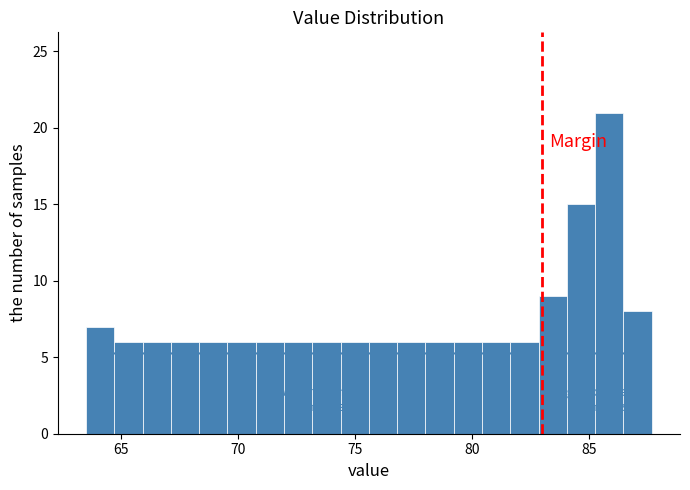

Read against the x-axis, roughly where is the centre of the tallest bar?

86.0